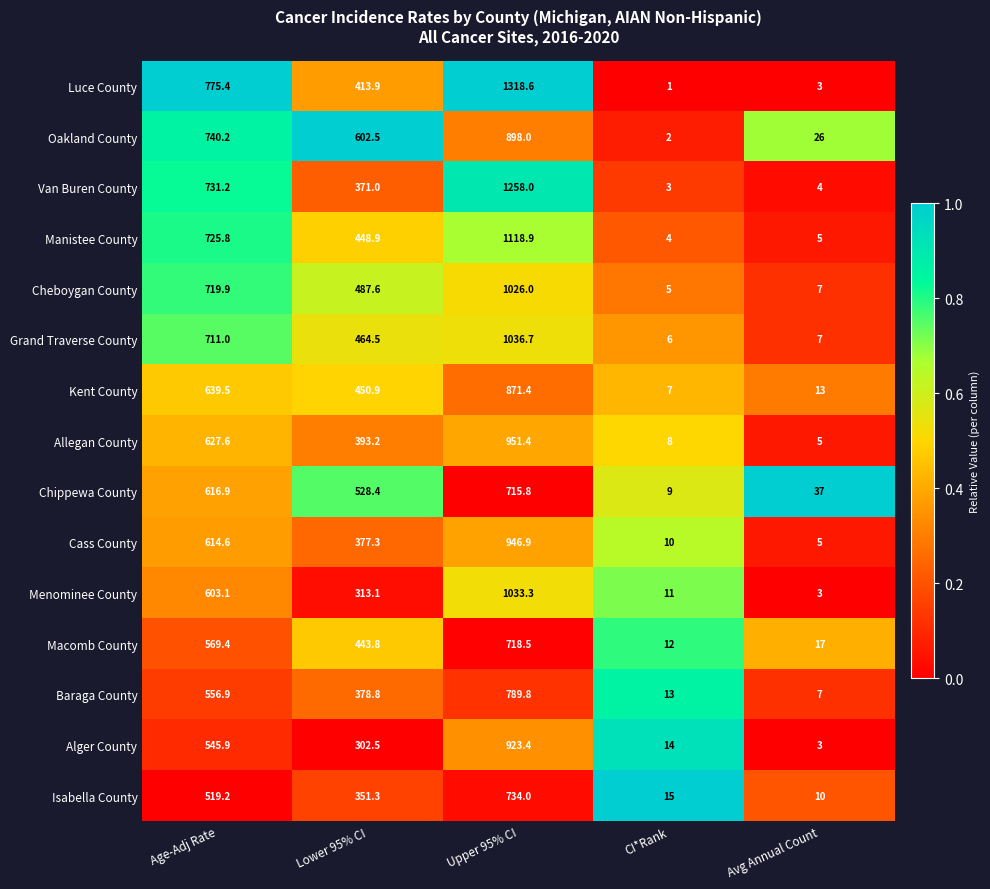

Which label corresponds to the largest value in the chart?

Upper 95% CI